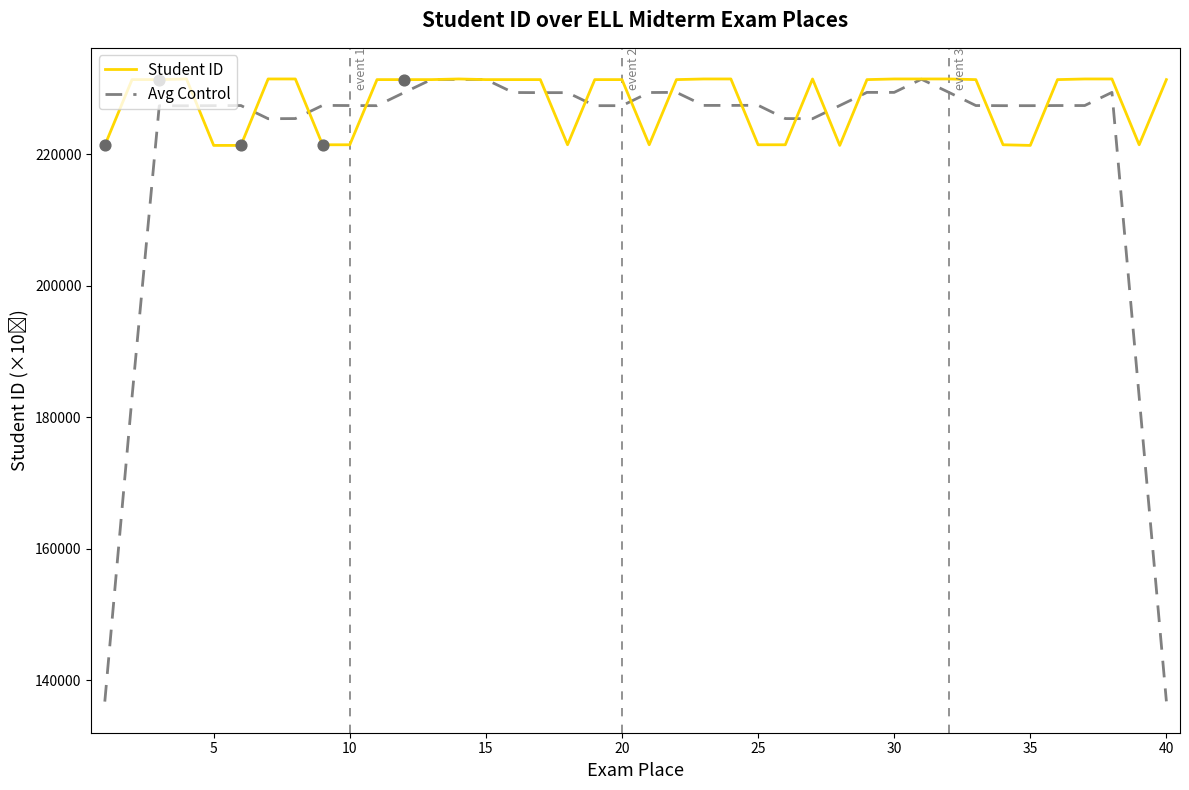

What are all the series names shown in the legend?

Student ID, Avg Control